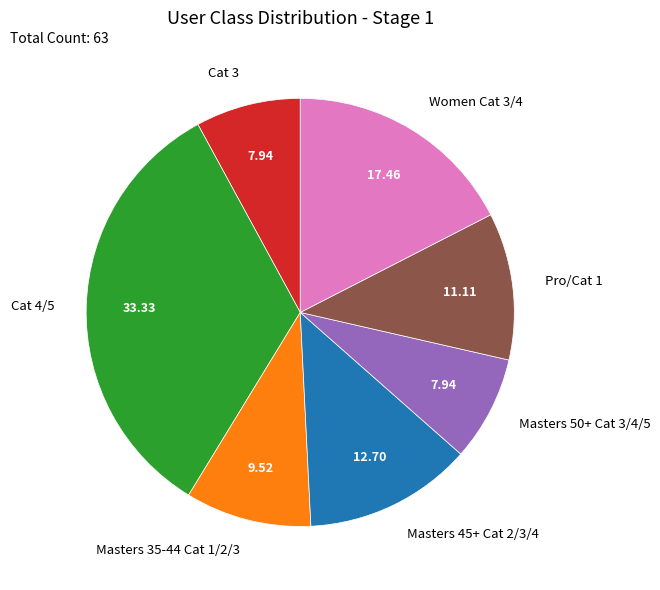

The Masters 50+ Cat 3/4/5 slice represents 20% of the pie. True or false?

False